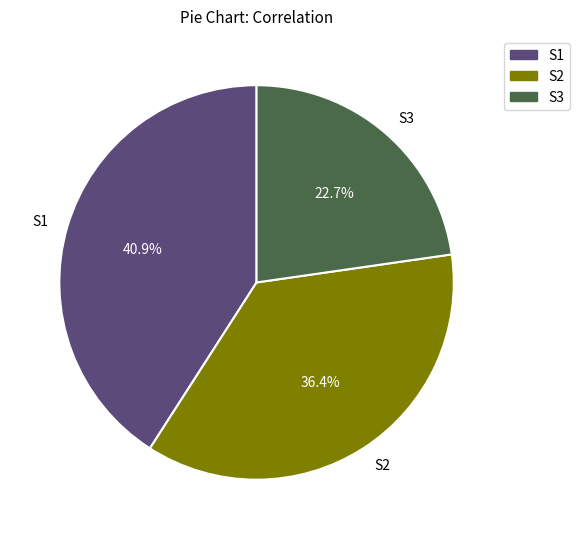

Is it true that S3 is 23% of the pie?

True